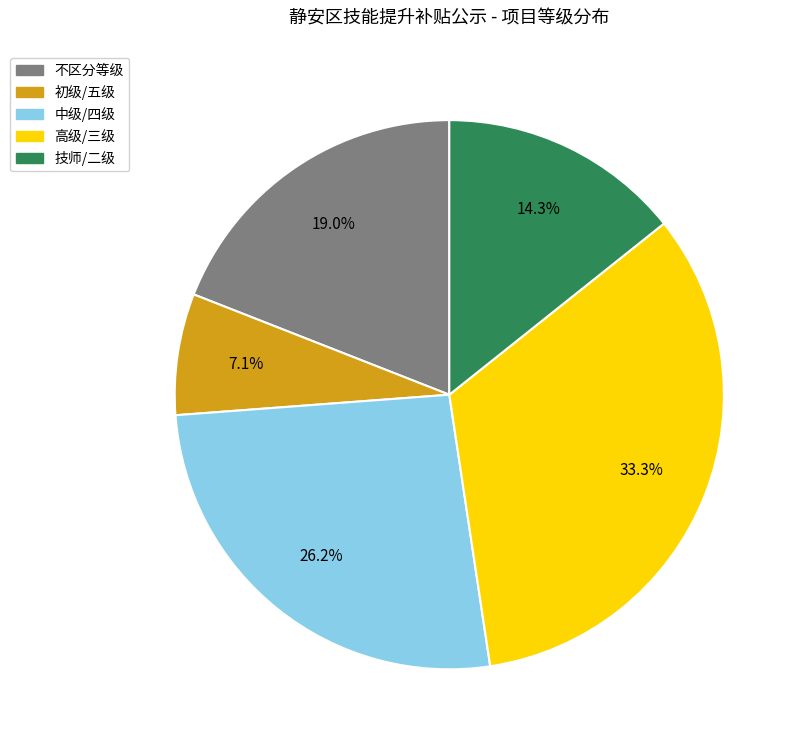

How many slices are in this pie chart?

5